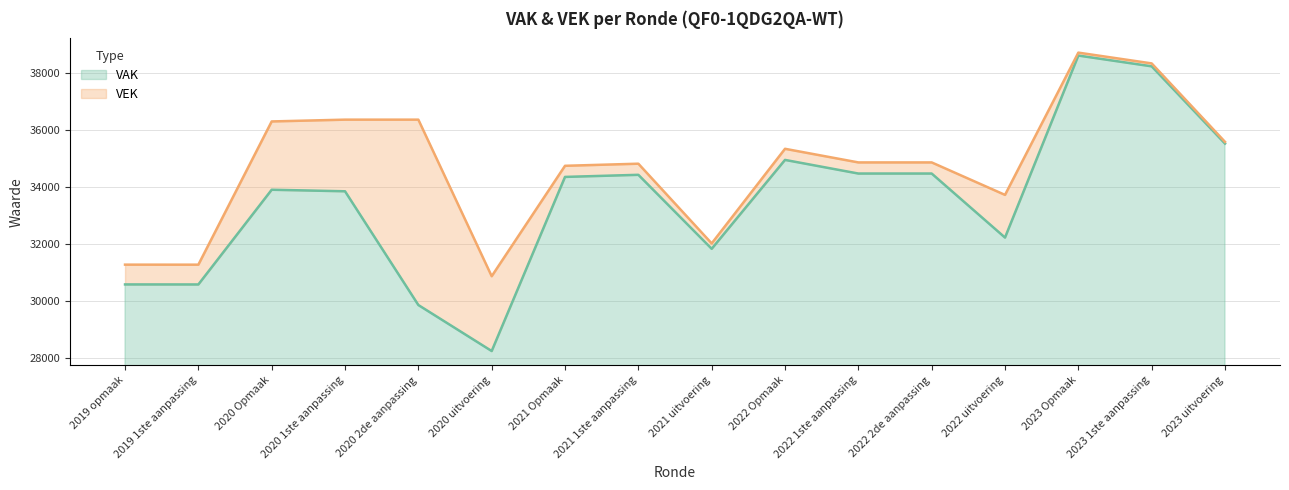

List the series in order of their peak value, lowest first.

VAK, VEK